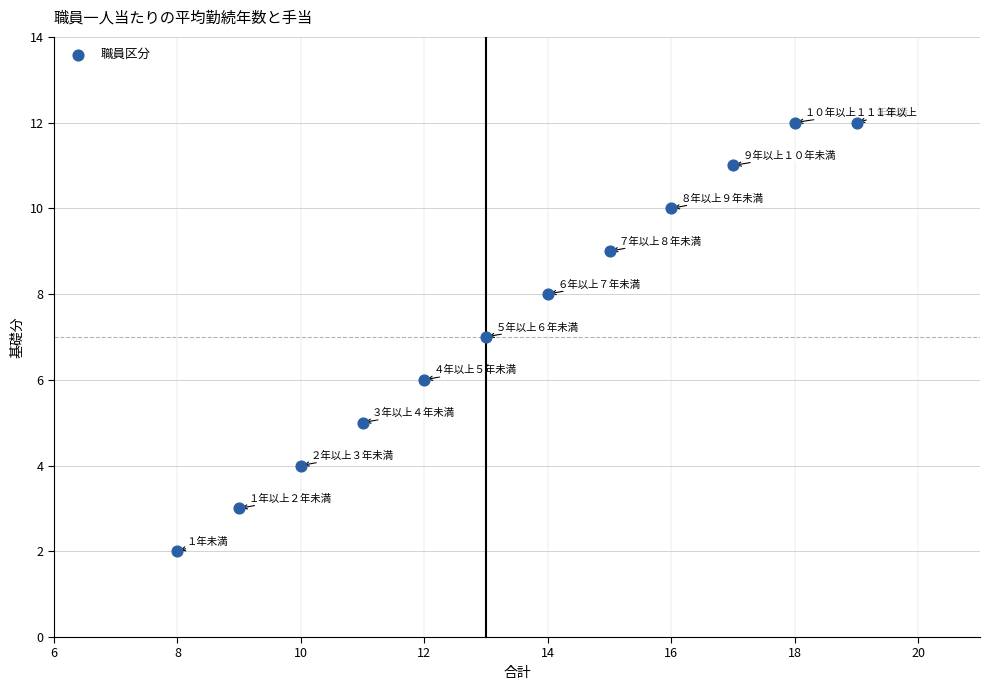

What is the average X value?

14